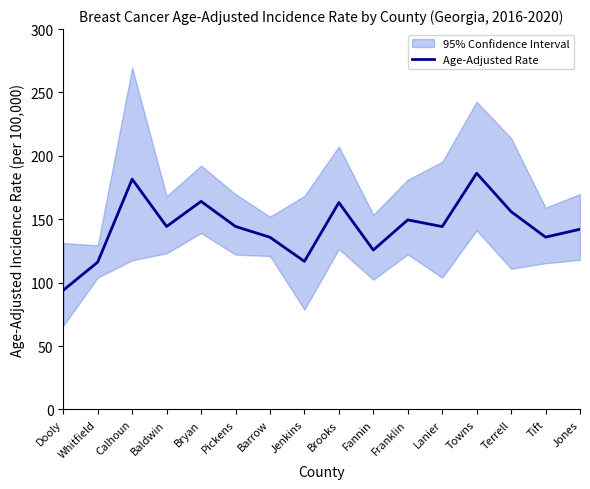

List the labels in order of value, largest first.

Towns, Calhoun, Bryan, Brooks, Terrell, Franklin, Baldwin, Pickens, Lanier, Jones, Tift, Barrow, Fannin, Jenkins, Whitfield, Dooly